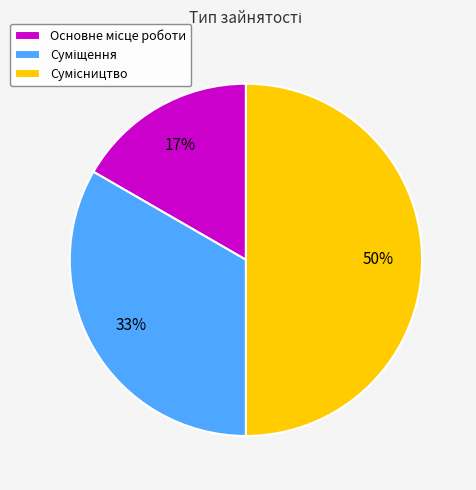

How many slices are in this pie chart?

3